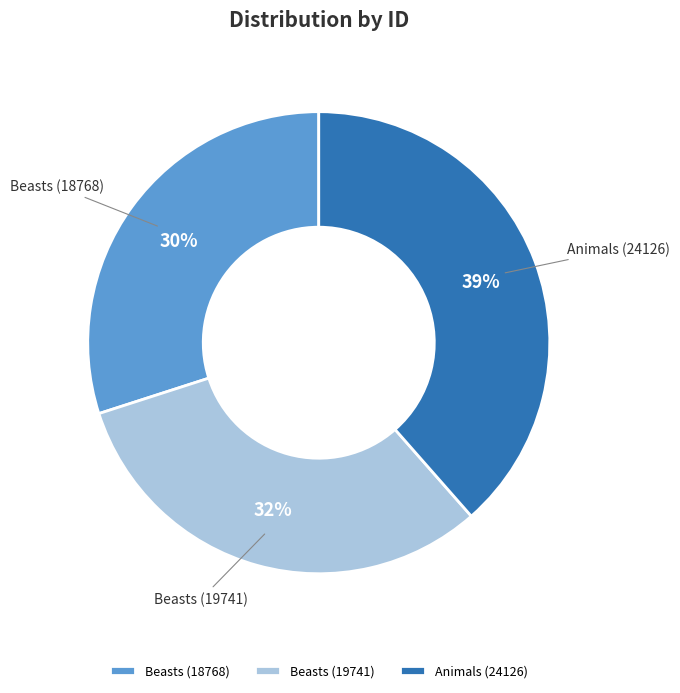

To the nearest percent, what portion does Animals (24126) represent?

39%